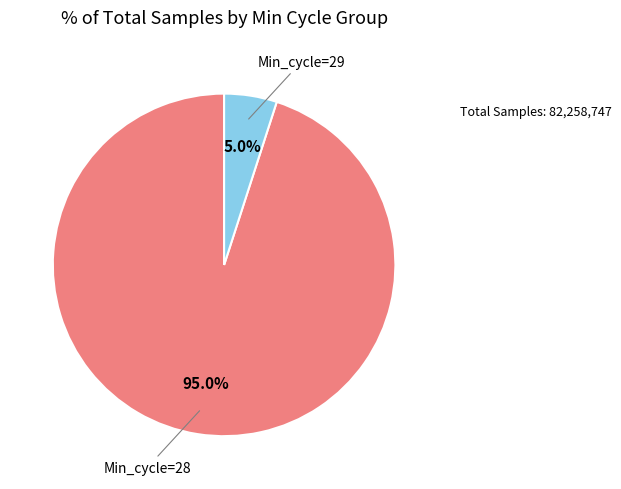

Is there a majority slice in this chart?

Yes